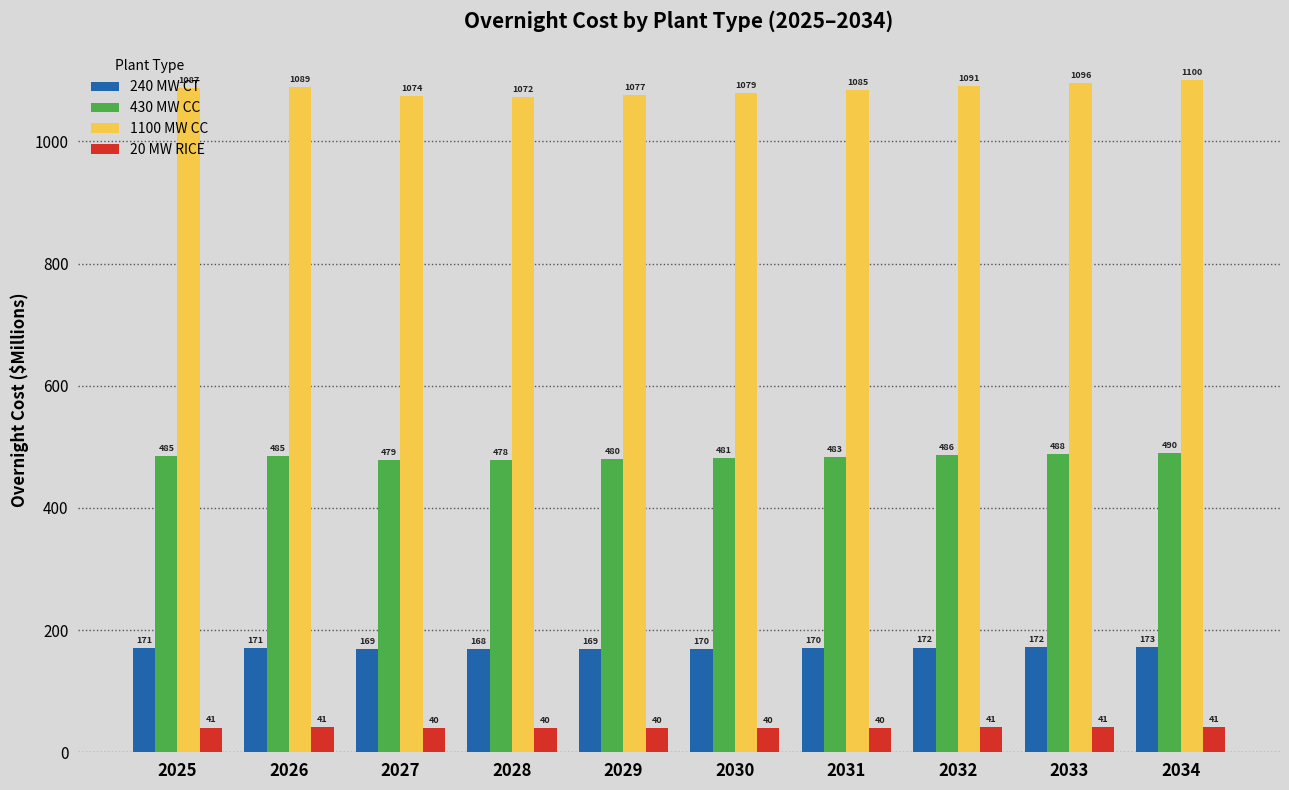

The value of 430 MW CC at 2026 is 485.4. True or false?

True